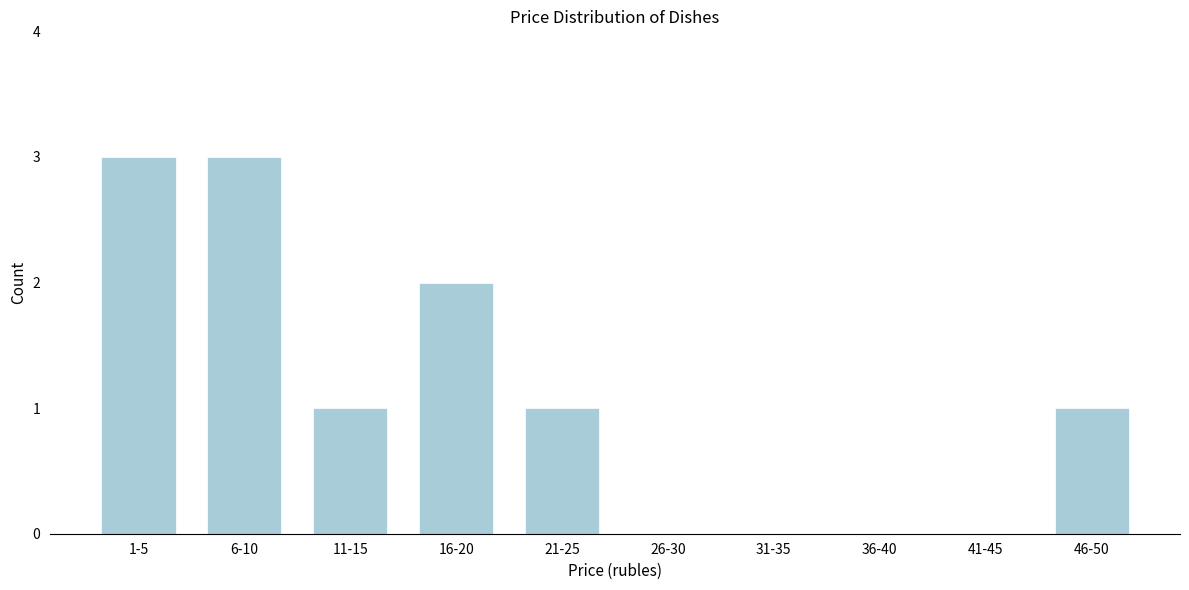

Reading left to right, what are all the values shown in this chart?

1-5=3	6-10=3	11-15=1	16-20=2	21-25=1	26-30=0	31-35=0	36-40=0	41-45=0	46-50=1